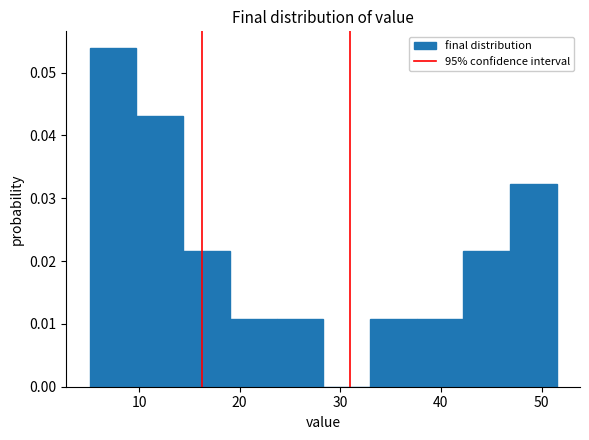

How tall is the bar that spans 38 to 42 on the x-axis? Neither the bar edges nor the heights are printed on the chart, so give them approximately, as read against the axes.

0.011